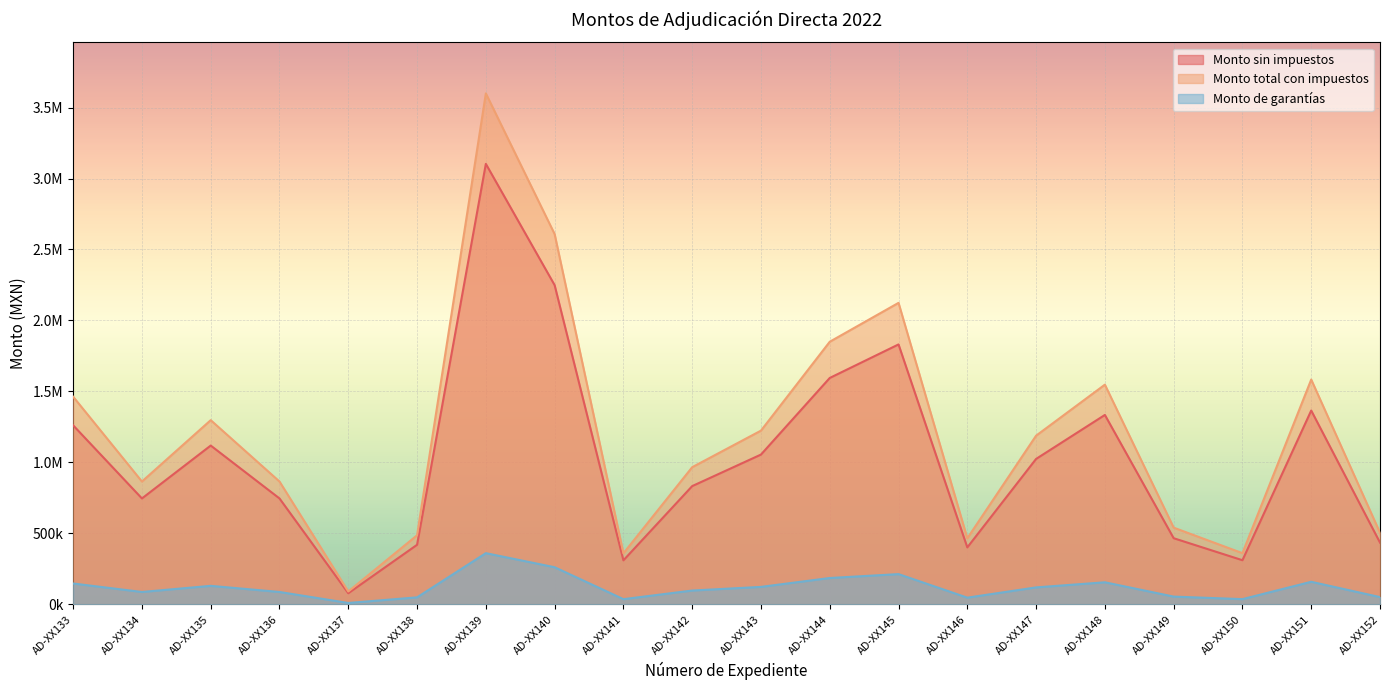

What is the difference between the Monto sin impuestos values at AD-XX143 and AD-XX151?

310332.1